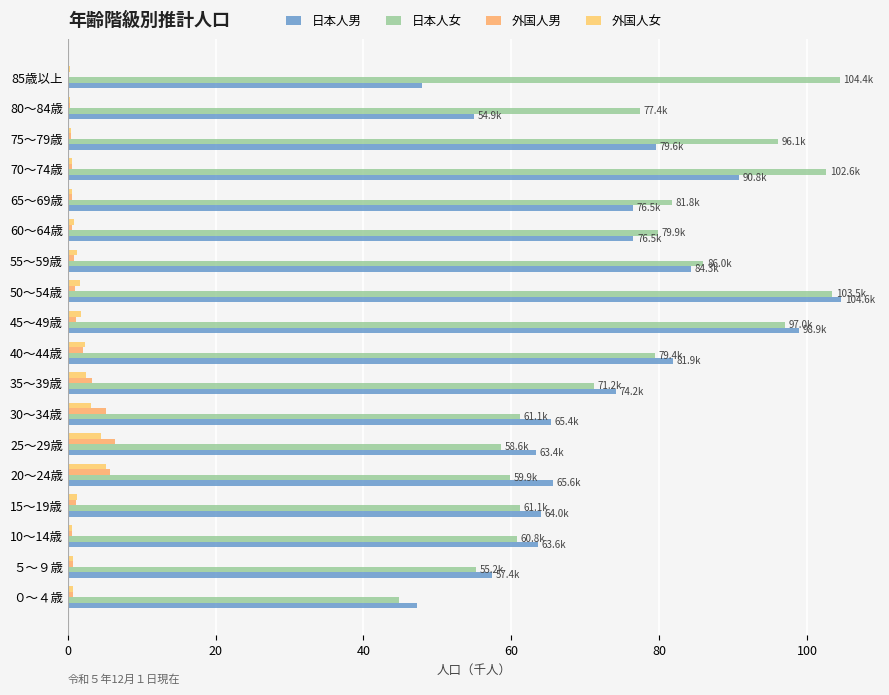

How many values in the 日本人男 series exceed 74?

9